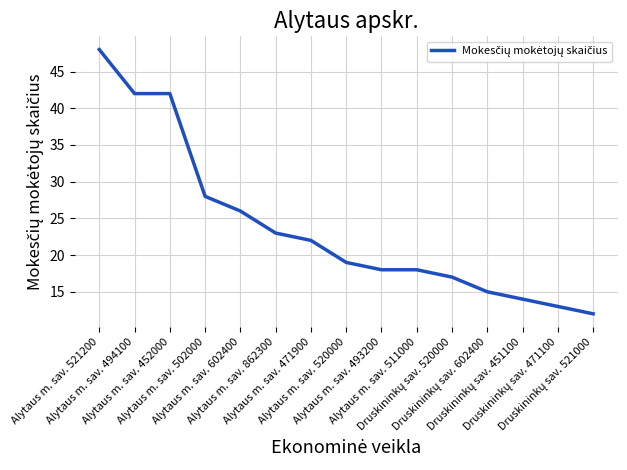

What is the greatest value displayed?

48